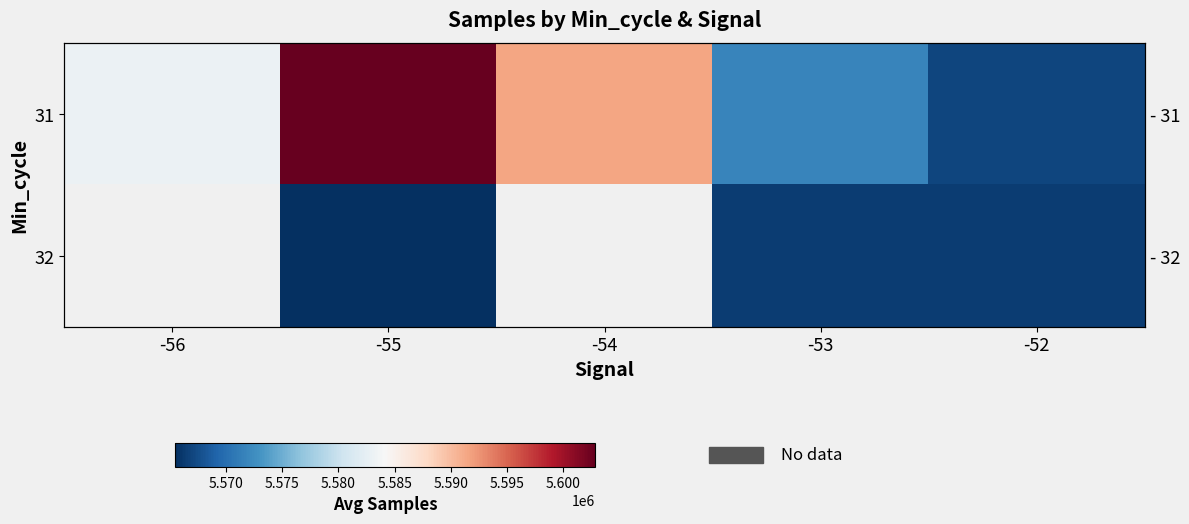

What is the average value of the 31 series?

5583230.1